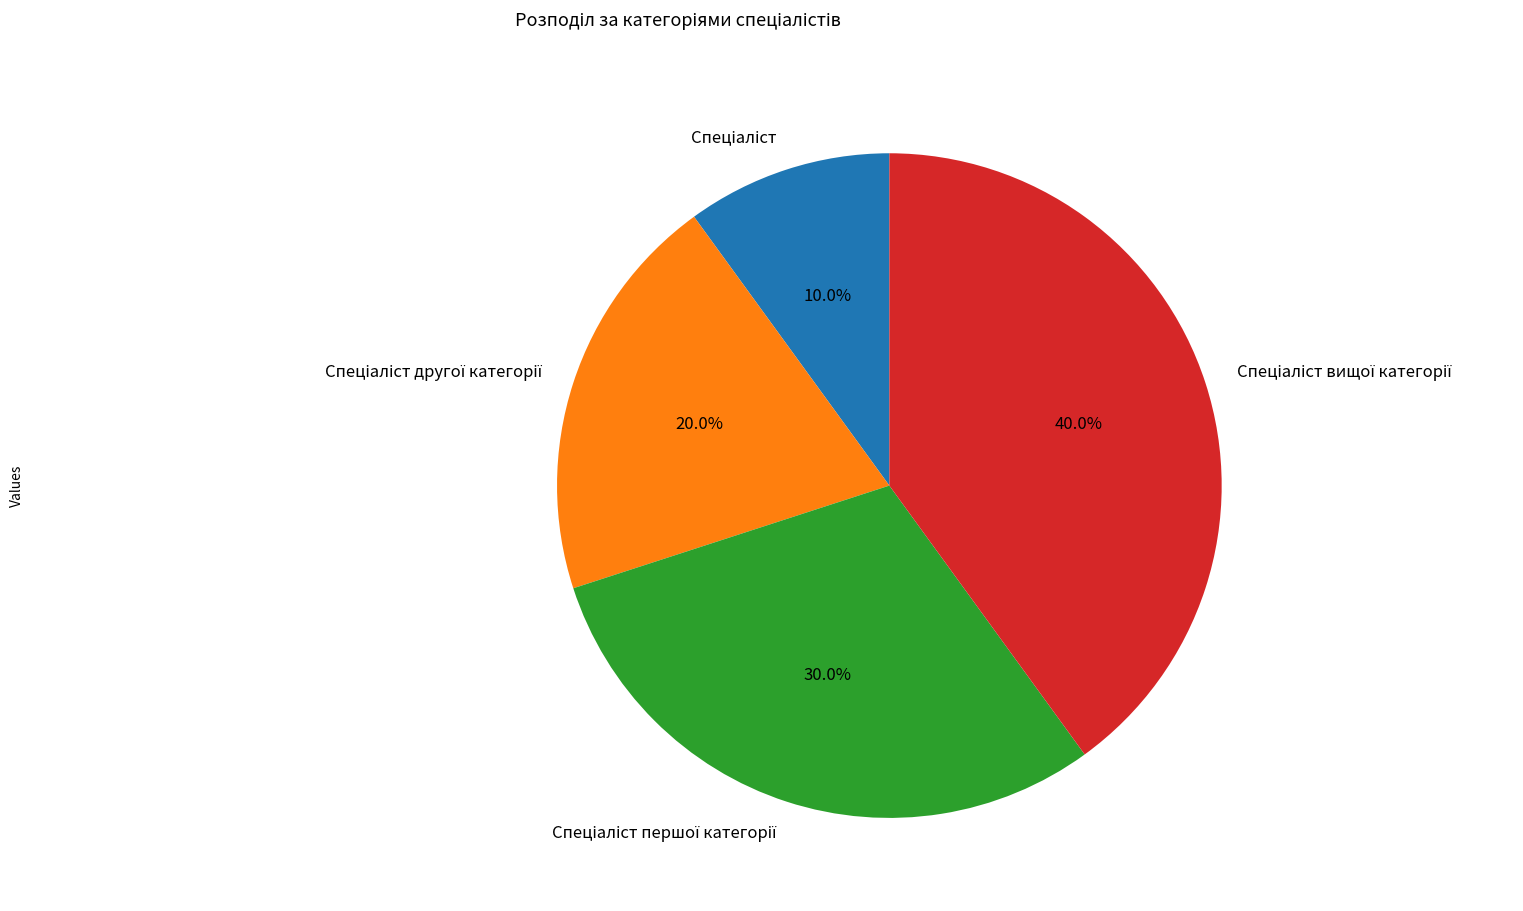

Does any single category account for the majority?

No